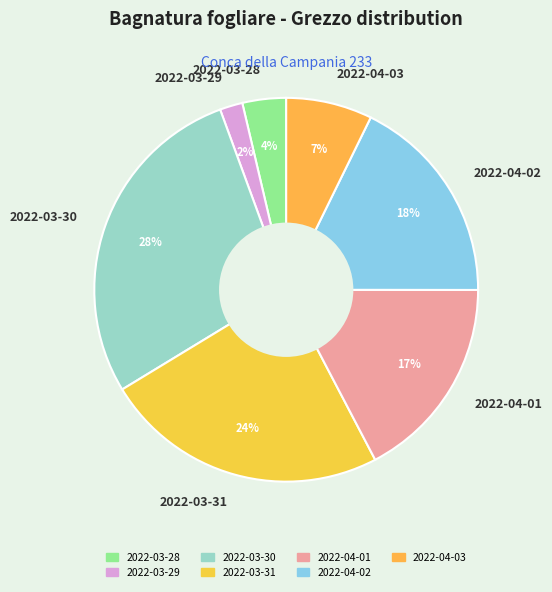

Between 2022-03-29 and 2022-03-30, which is larger?

2022-03-30